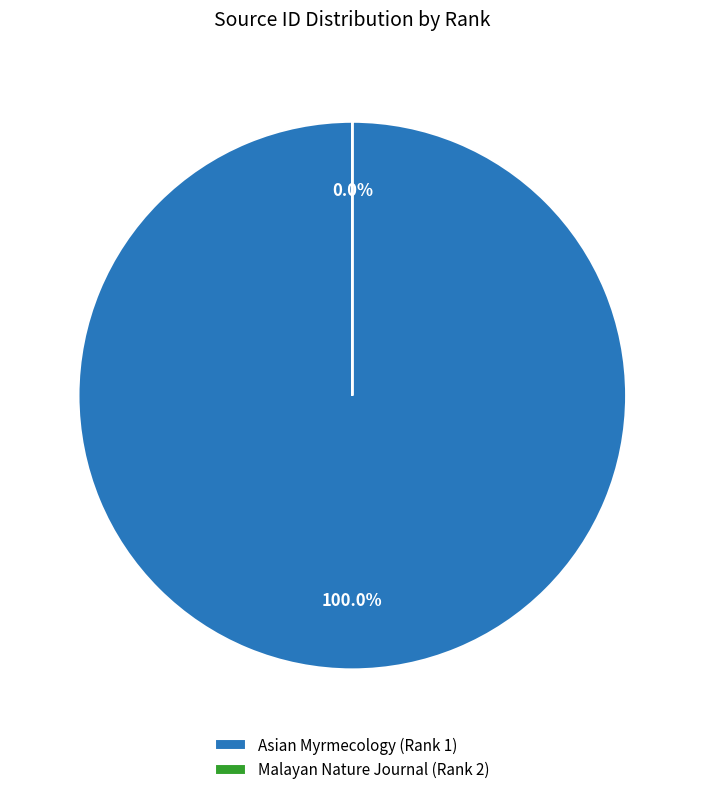

What is the change in value from Asian Myrmecology (Rank 1) to Malayan Nature Journal (Rank 2)?

-21100124966